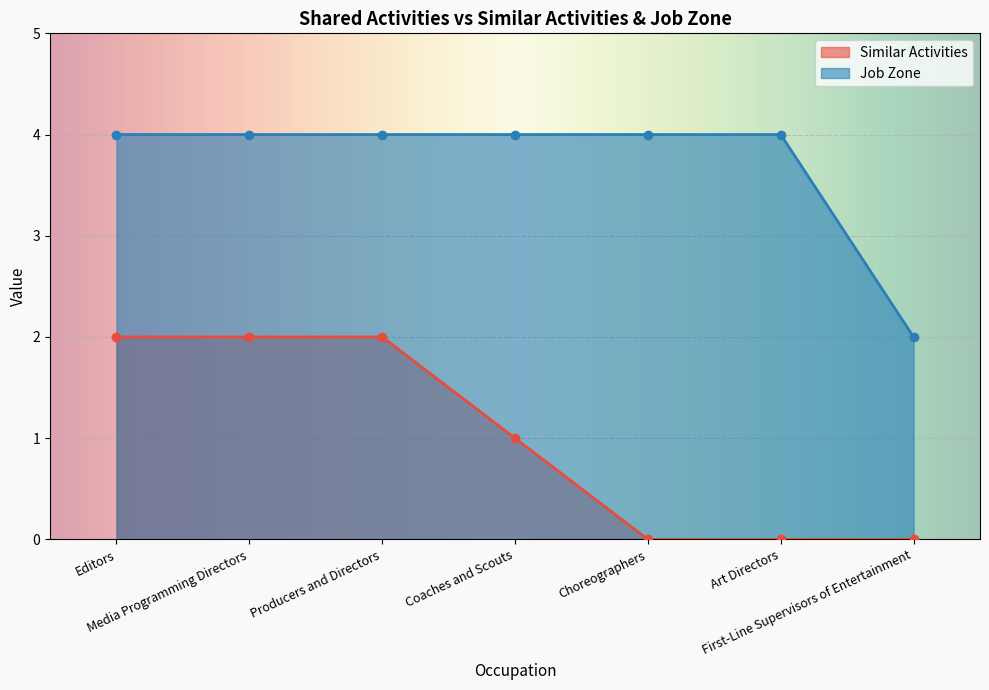

How many data points does each series have?

7